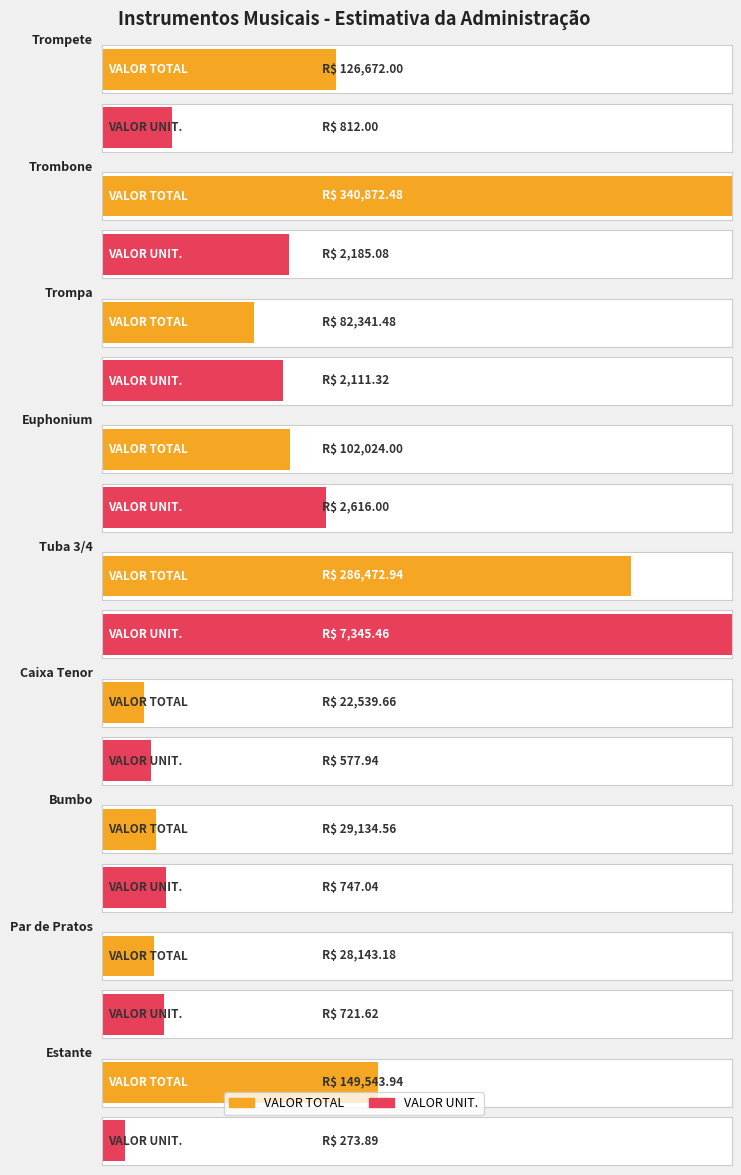

The VALOR UNIT. series shows 390.0 at Caixa Tenor. True or false?

False